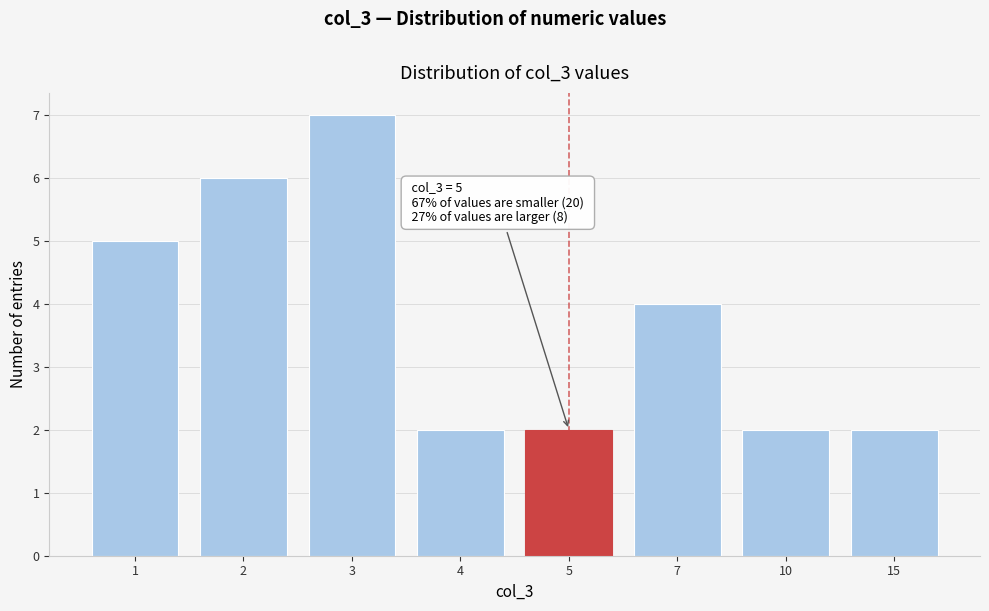

Reading right to left, extract all data points from this chart.

15=2	10=2	7=4	5=2	4=2	3=7	2=6	1=5